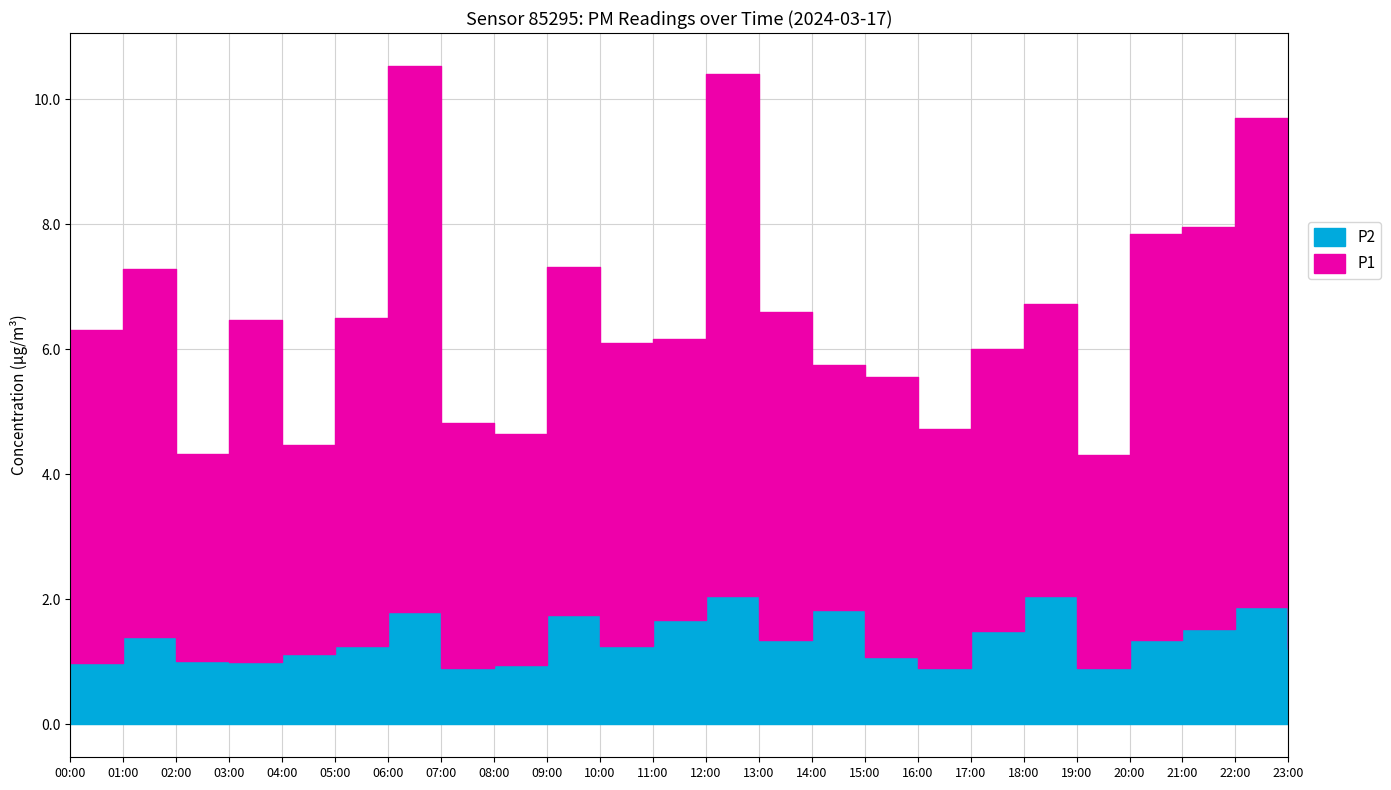

Which series has the largest total across all categories?

P1